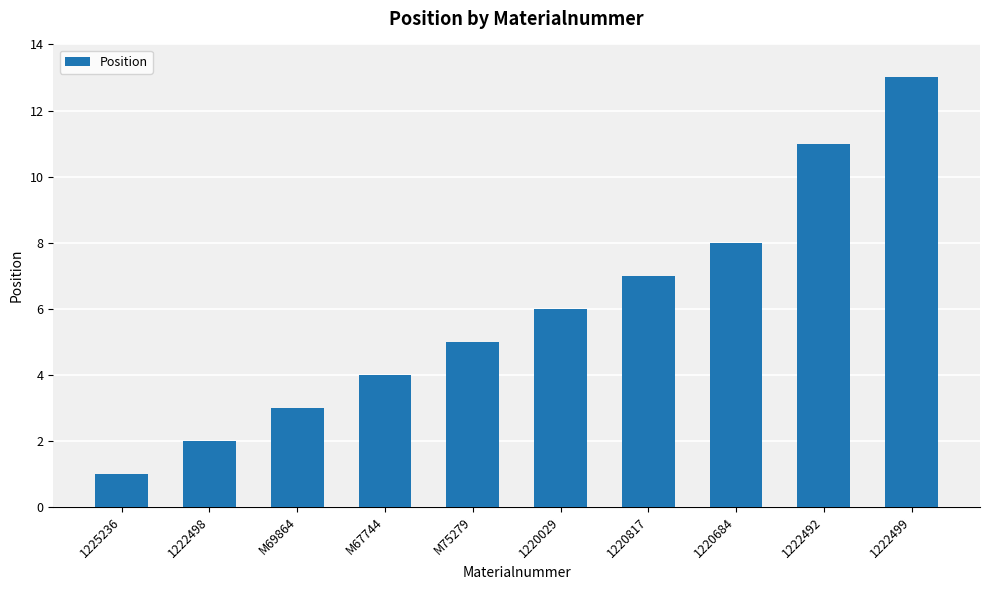

Rank the categories by value from highest to lowest.

1222499, 1222492, 1220684, 1220817, 1220029, M75279, M67744, M69864, 1222498, 1225236